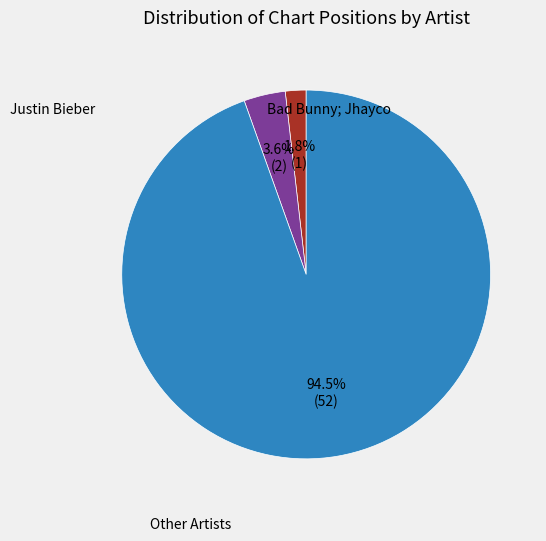

What is the smallest slice in the pie chart?

Bad Bunny; Jhayco